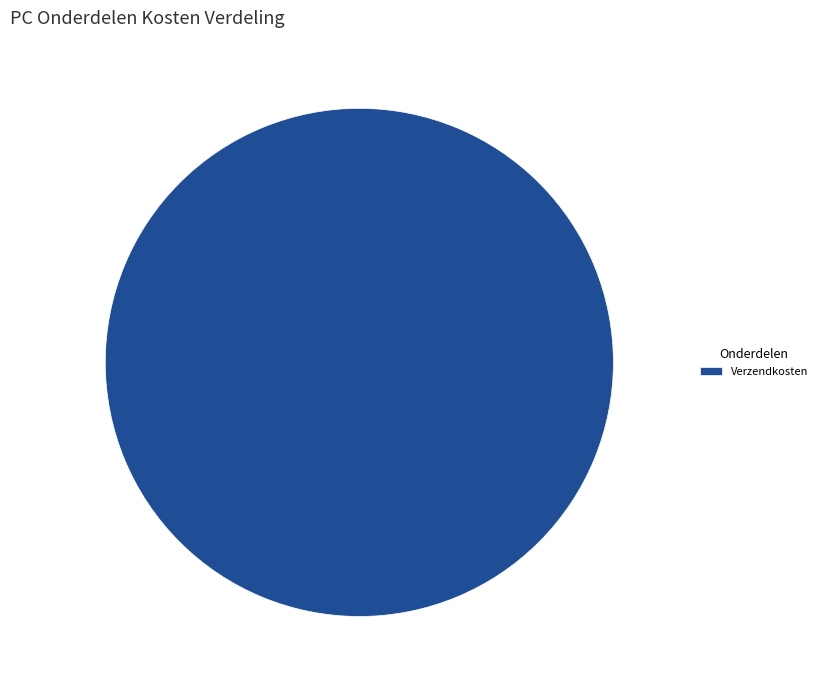

Rank the categories by value from lowest to highest.

Verzendkosten